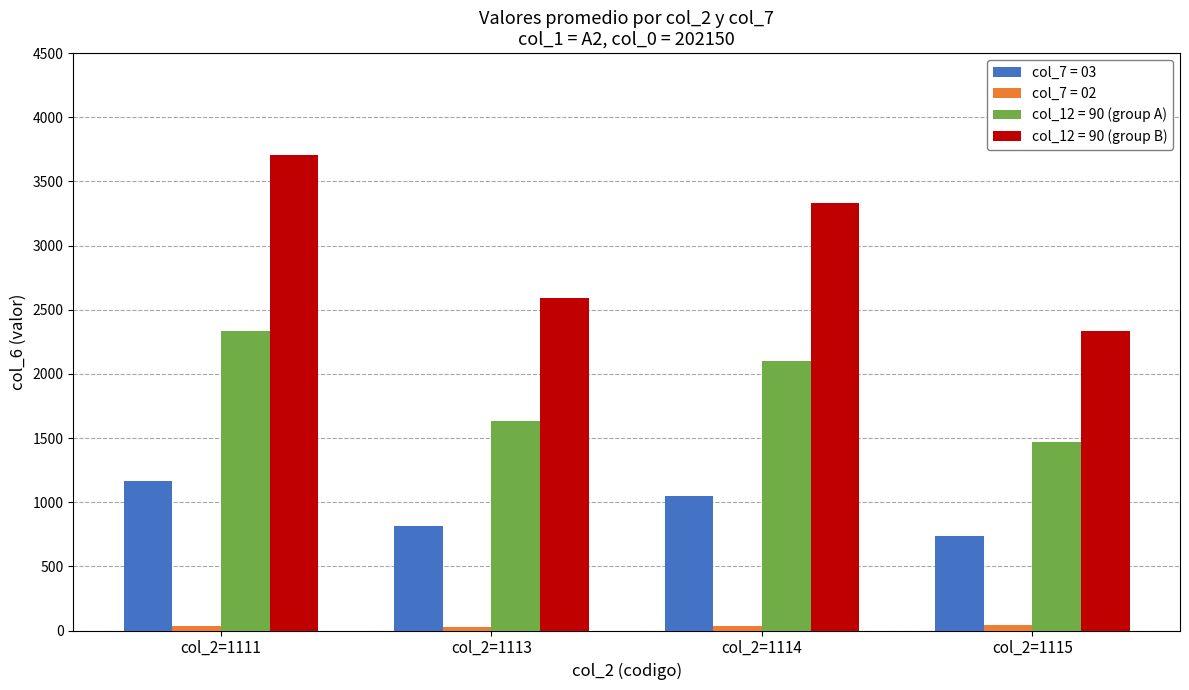

True or false: col_12 = 90 (group B) has a value of 512 at col_2=1115.

False